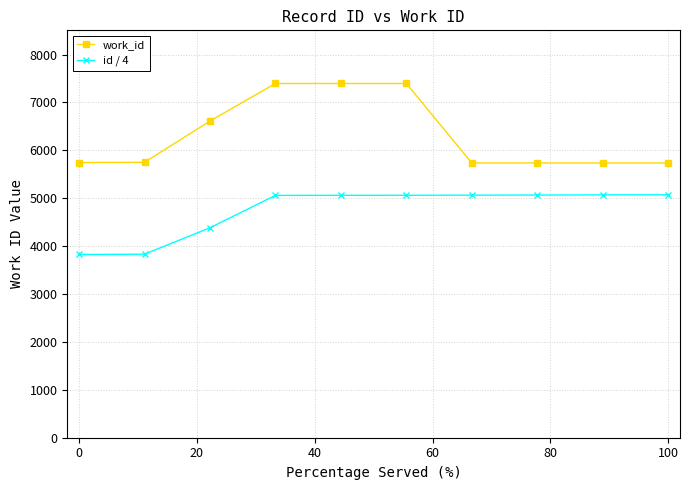

Which series has the widest spread of values?

work_id